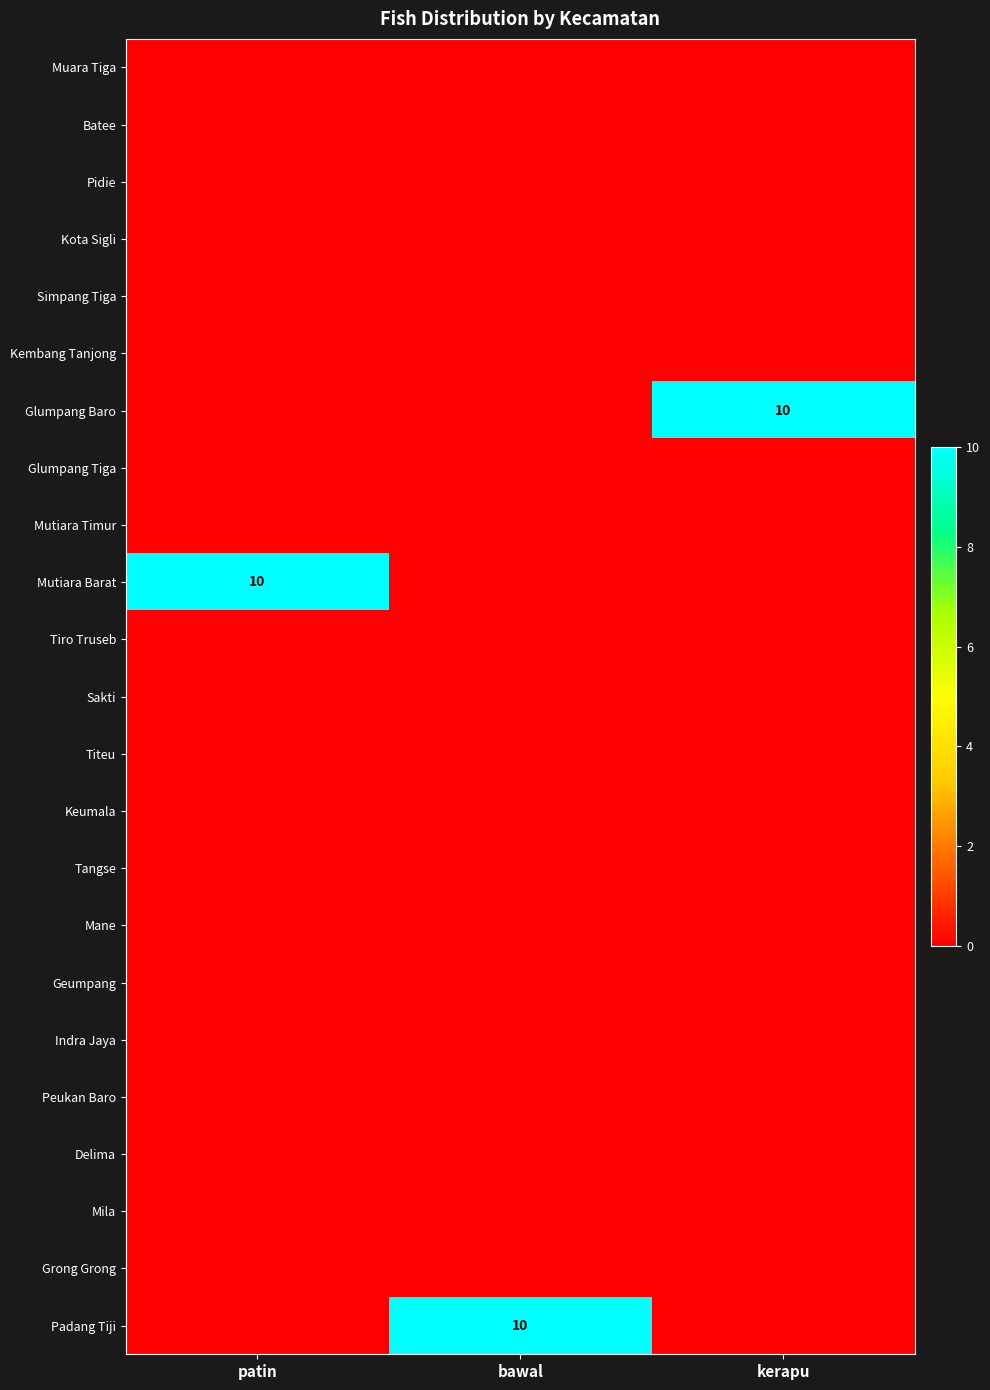

What is the difference between the highest and lowest values at bawal?

10